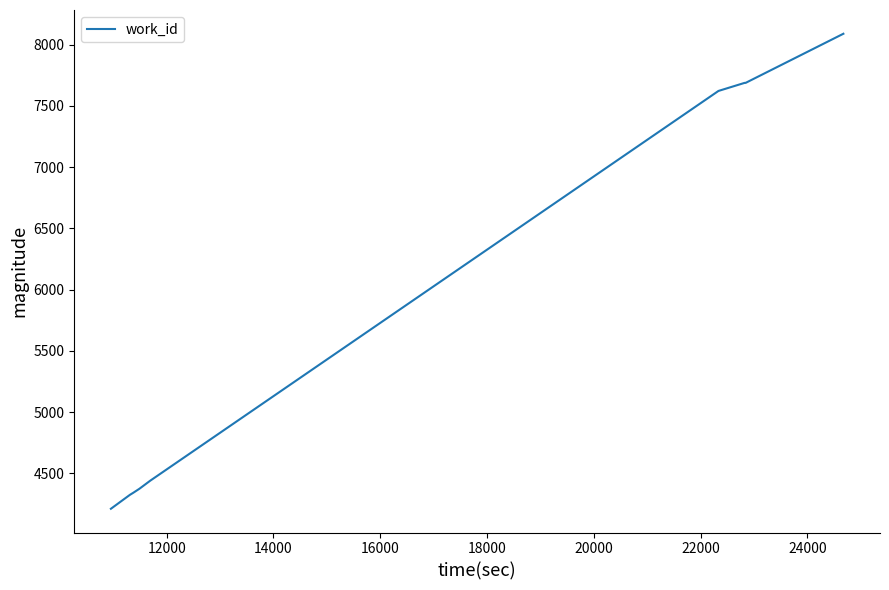

What is the maximum value shown in the chart?

8088